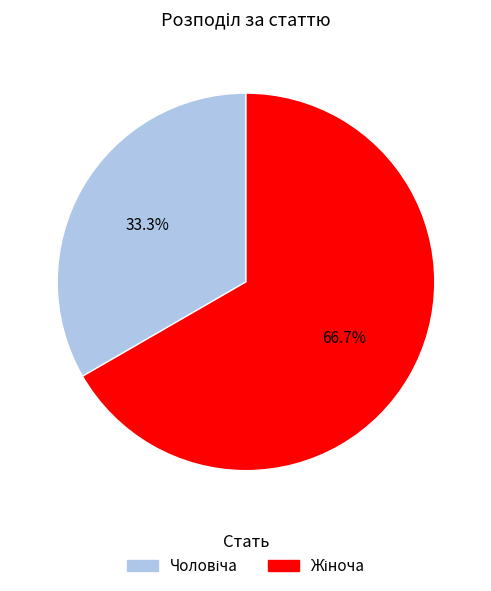

To the nearest percent, what is the average slice percentage?

50%